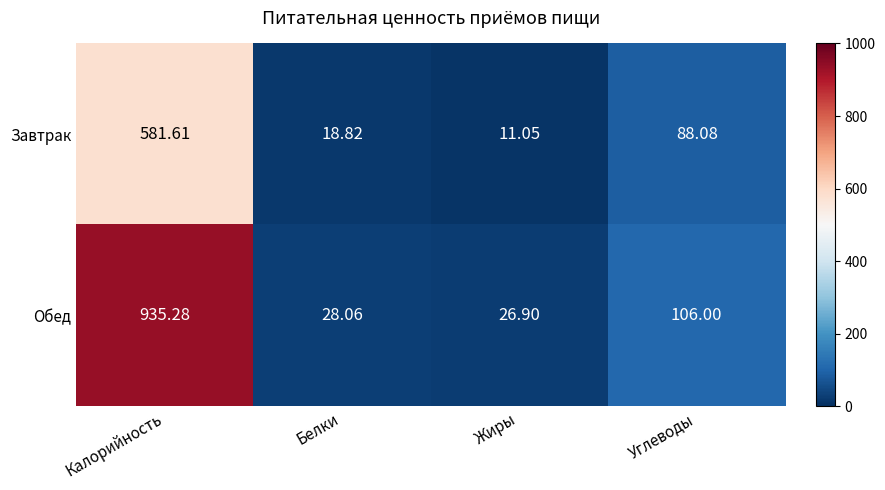

Where does the Обед series first go above 106?

Калорийность